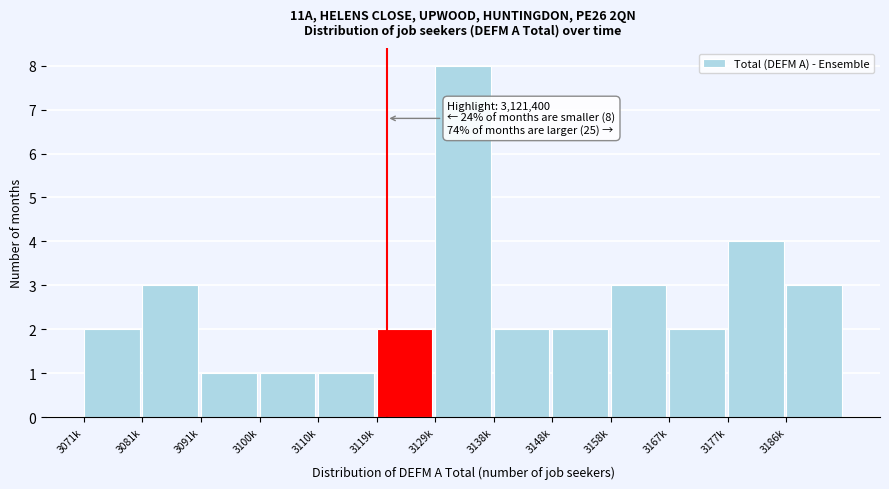

Reading left to right, transcribe all the data shown in this chart.

2	3	1	1	1	2	8	2	2	3	2	4	3